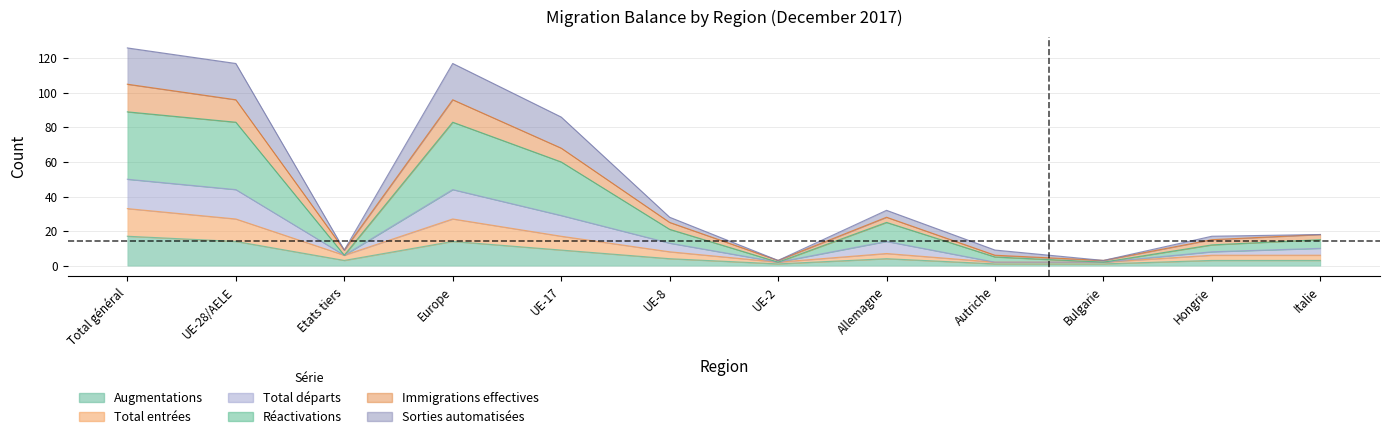

Does the chart have visible grid lines?

Yes